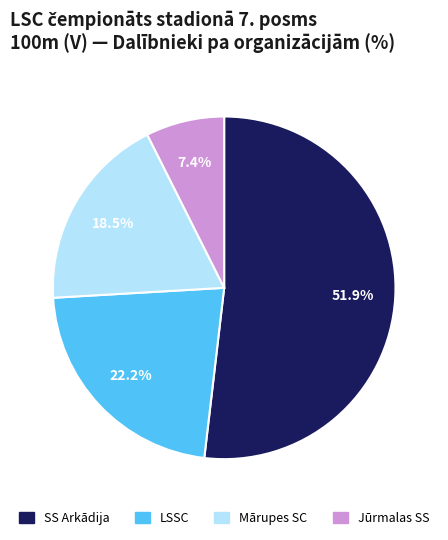

Do LSSC and Mārupes SC together represent more than half of the pie?

No